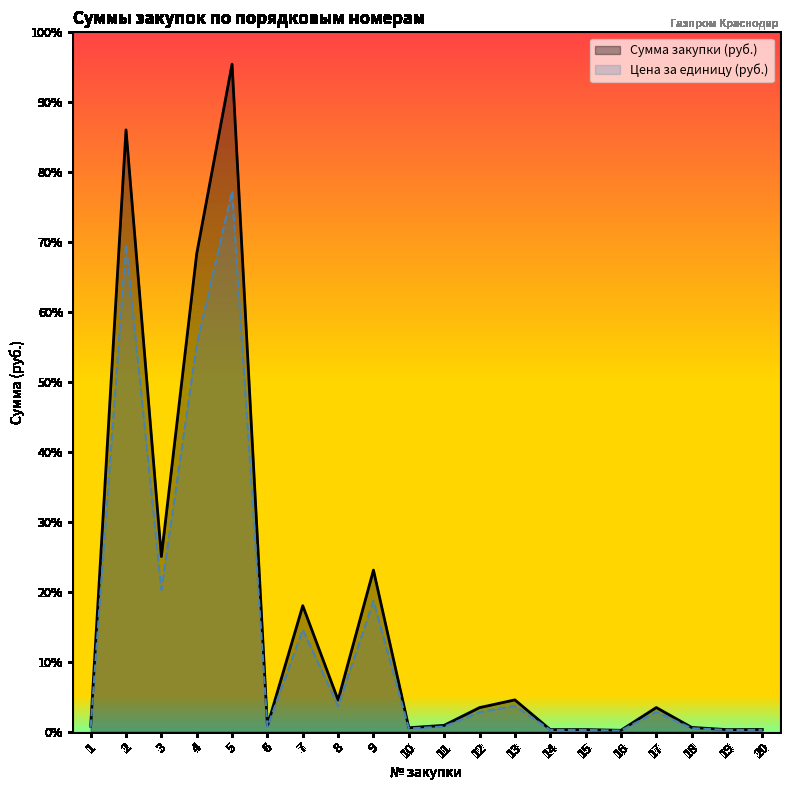

At which category does Цена за единицу reach its first local valley?

3